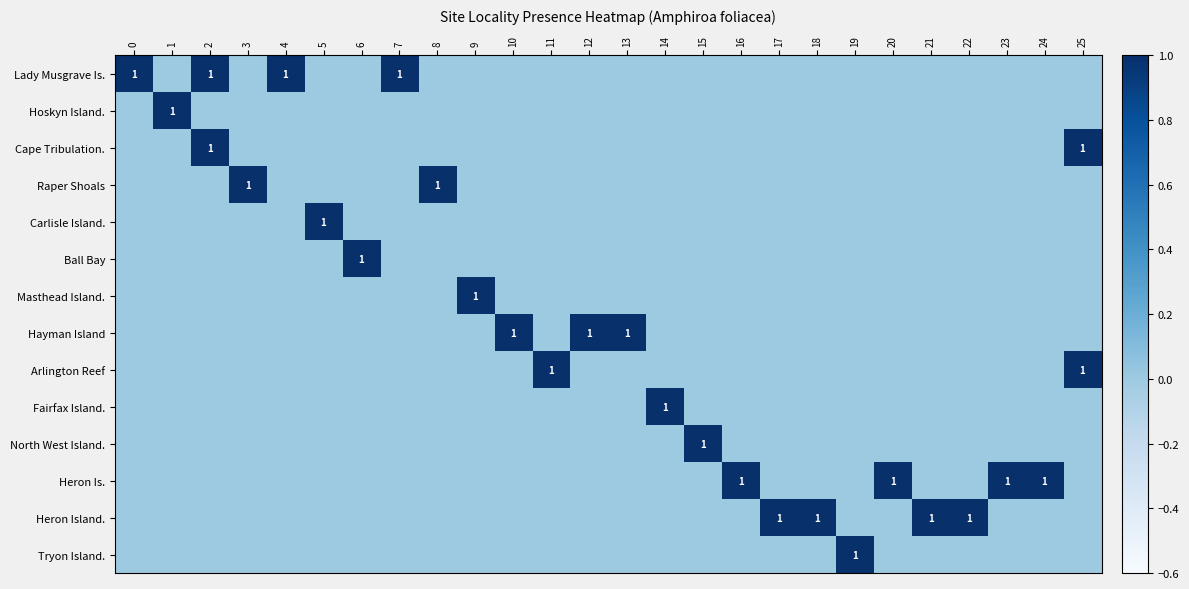

Is the value of row_3 at 3 greater than the value of row_8 at 20?

Yes